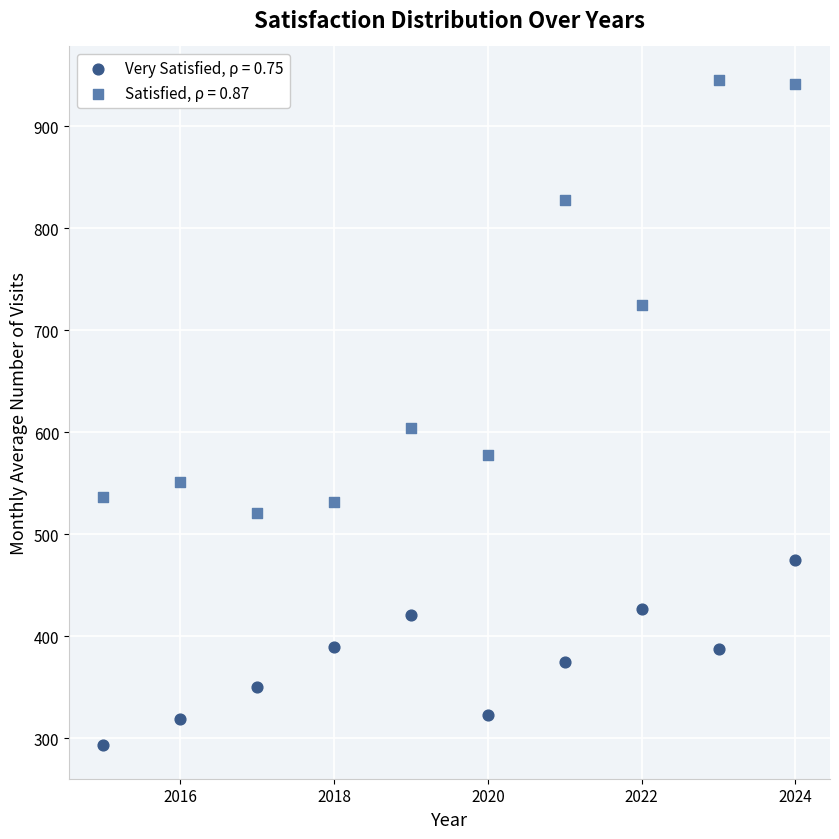

Which series has the largest Y range (max minus min)?

Satisfied, ρ = 0.87